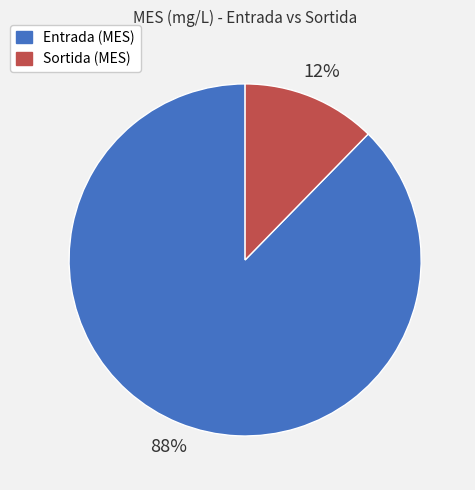

What is the largest slice in the pie chart?

Entrada (MES)